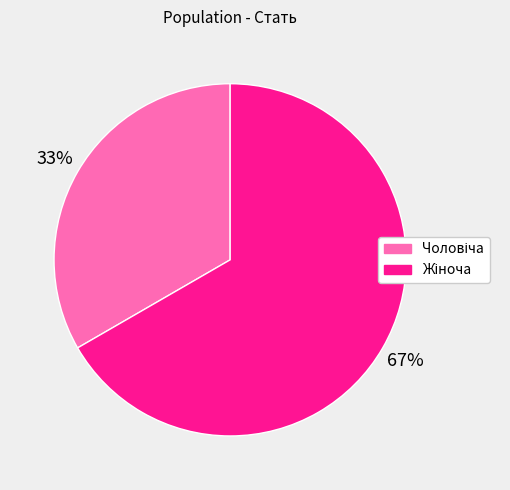

Does any single category account for the majority?

Yes